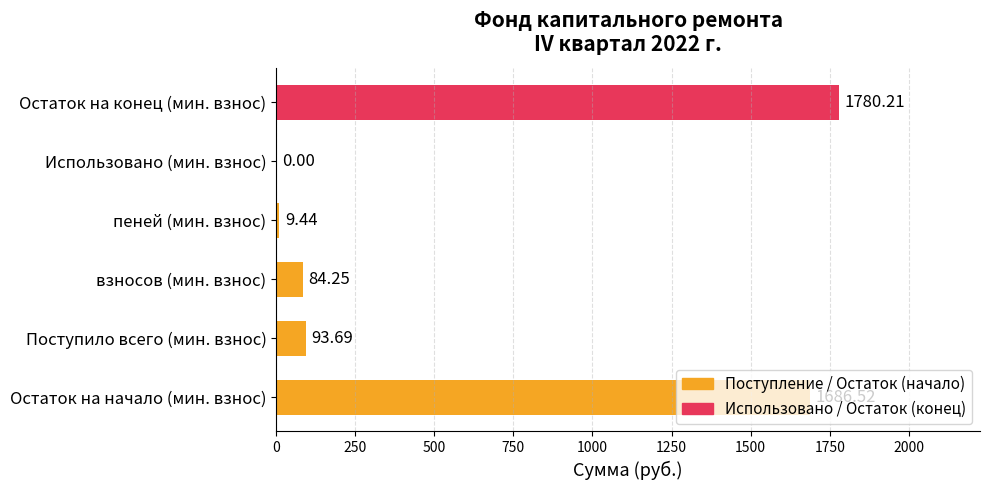

Which label corresponds to the largest value in the chart?

Остаток на конец (мин. взнос)